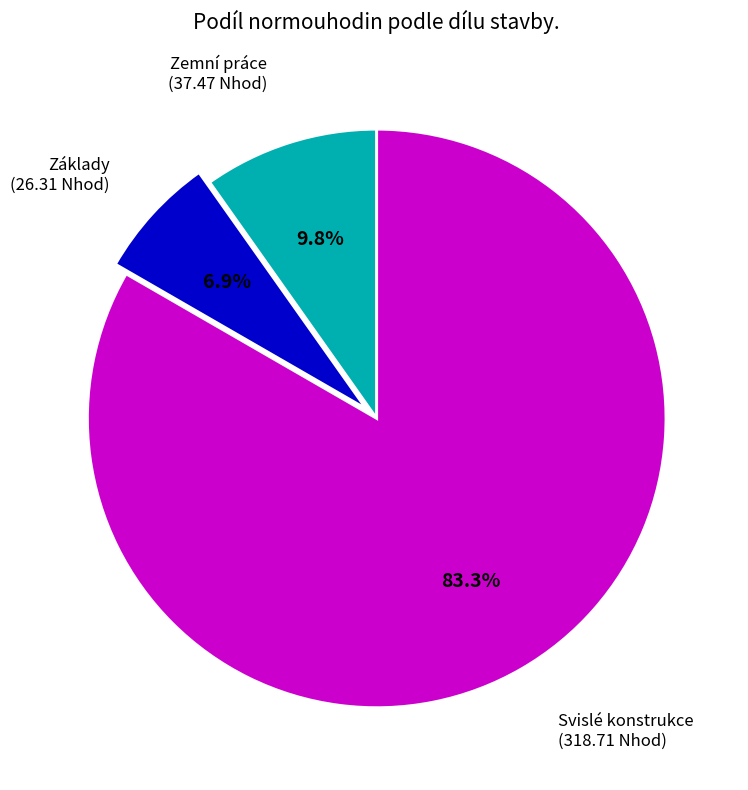

Does any single category account for the majority?

Yes